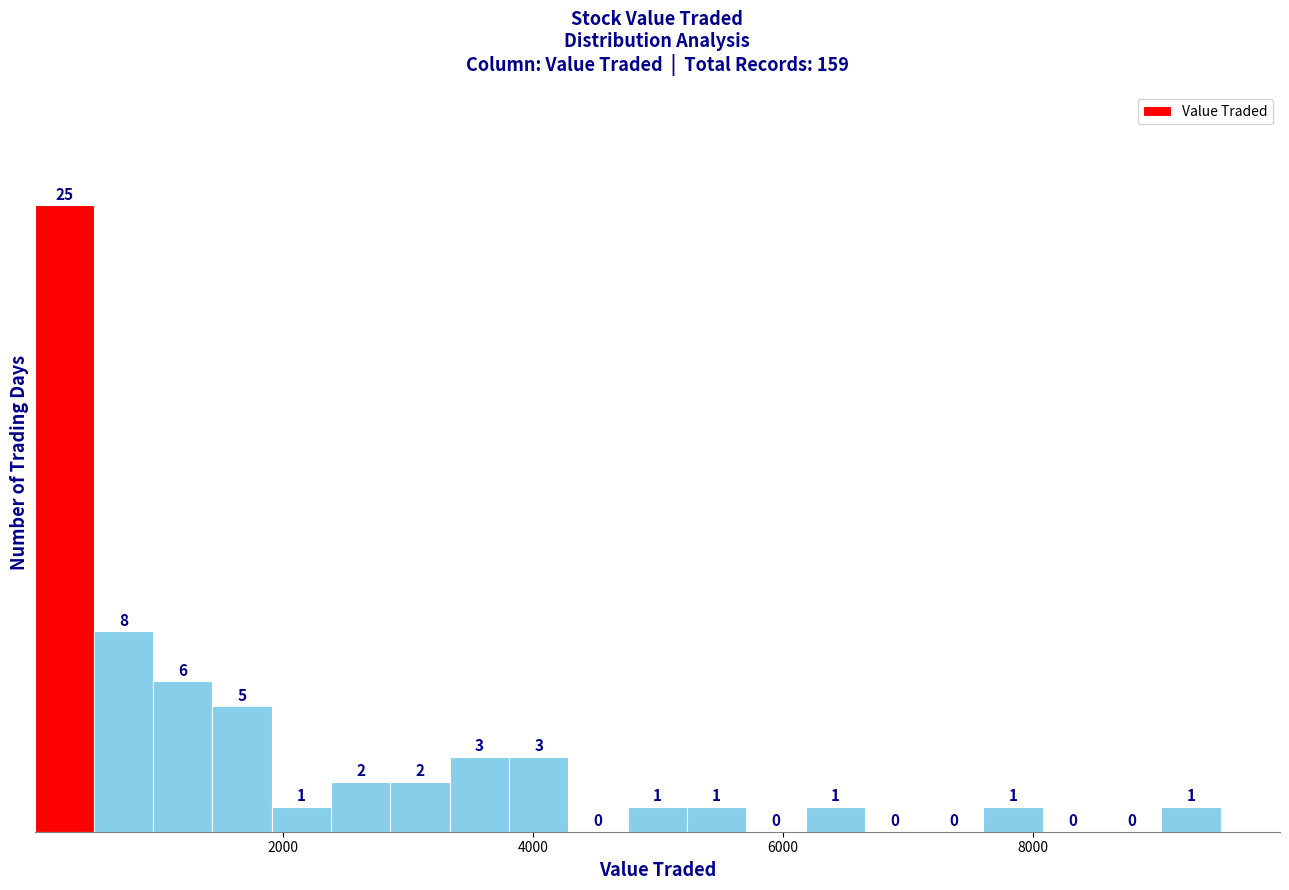

Around what value on the x-axis is the tallest bar? Give the approximate position of its centre, as read against the axis.

200